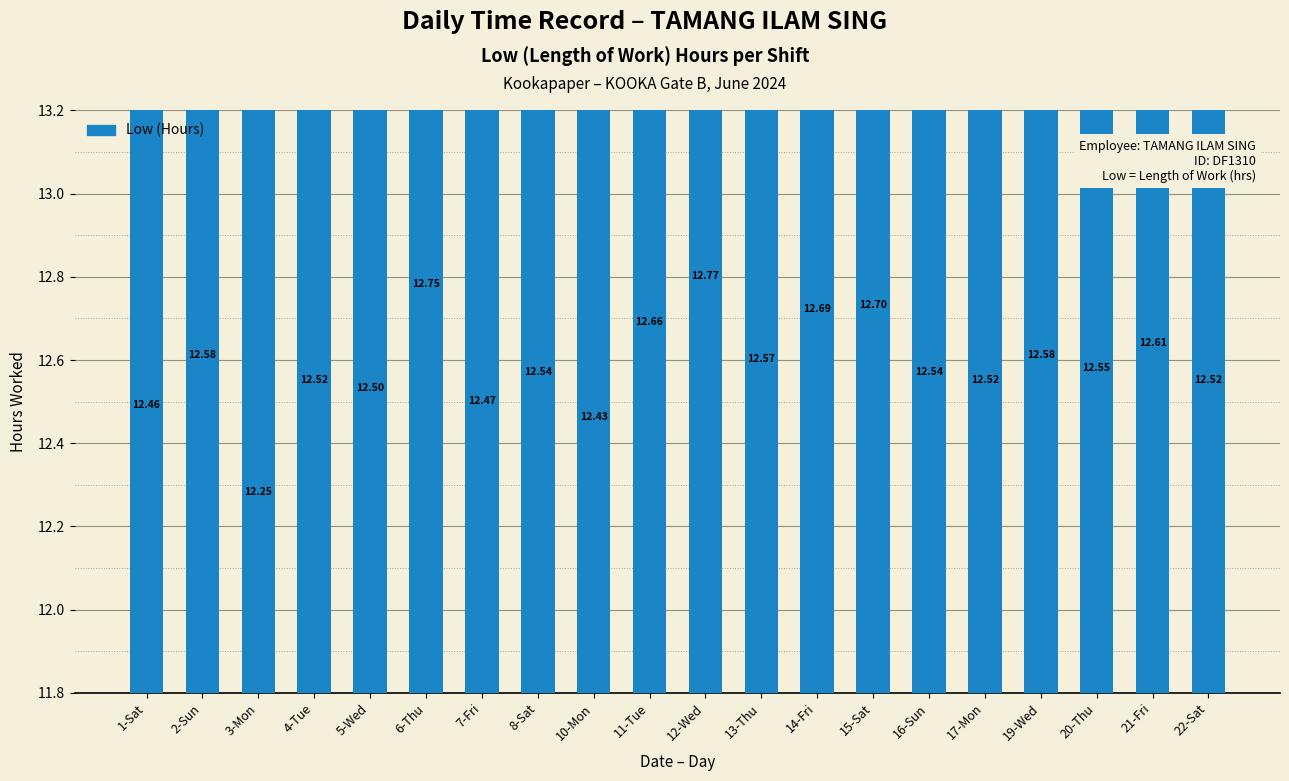

What is the approximate value at 2-Sun?

12.6